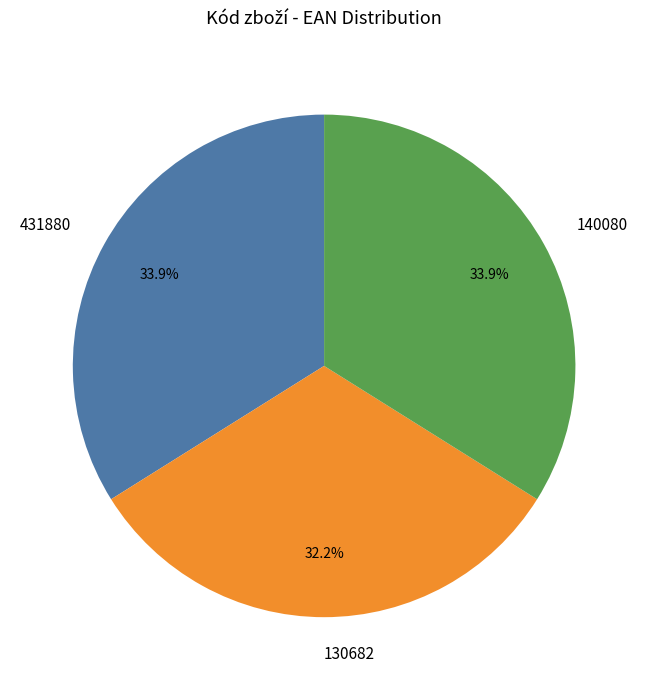

True or false: 140080 accounts for 39% of the total.

False